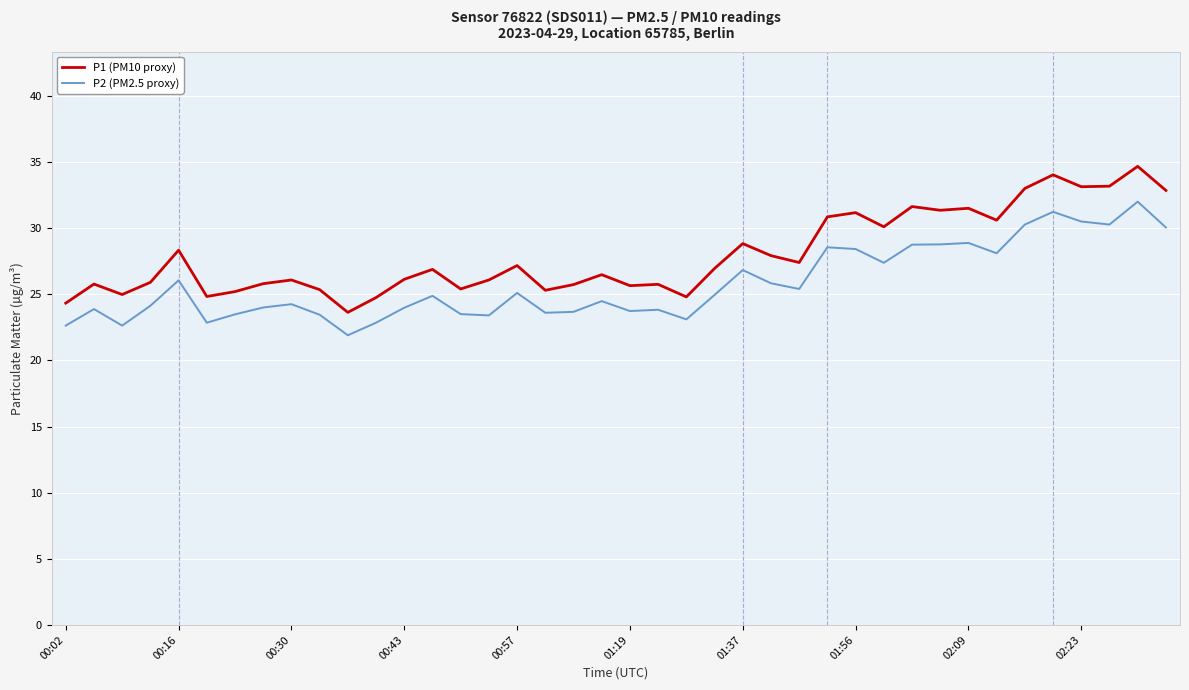

What is the minimum value shown in the chart?

21.9